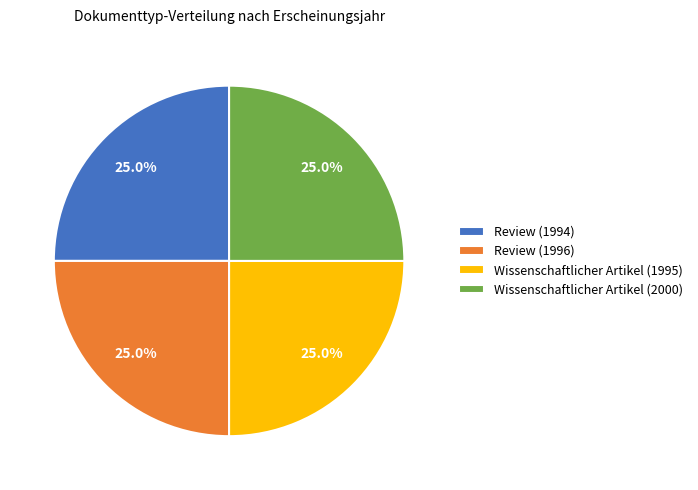

What percentage do Wissenschaftlicher Artikel (1995) and Review (1996) together represent?

50.0%